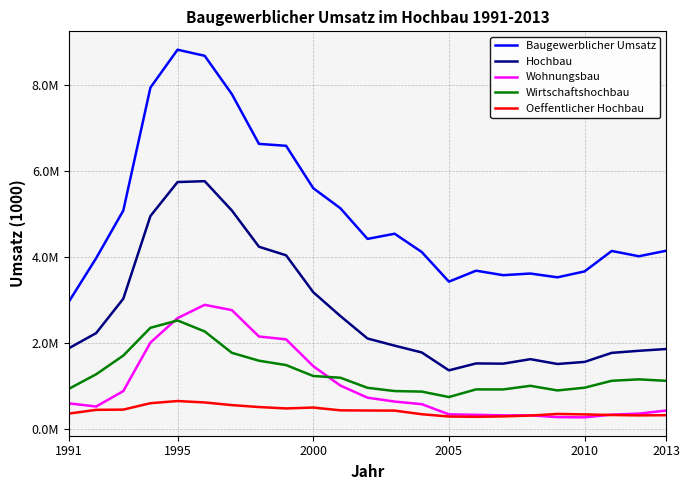

What are all the series names shown in the legend?

Baugewerblicher Umsatz, Hochbau, Wohnungsbau, Wirtschaftshochbau, Oeffentlicher Hochbau